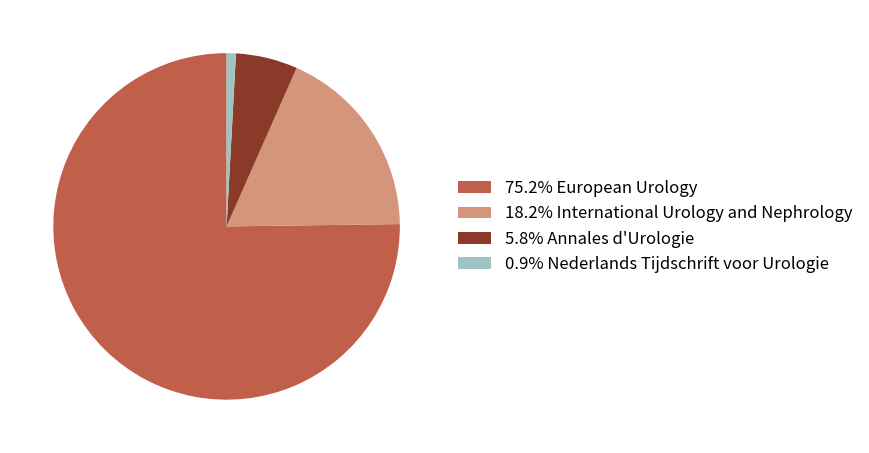

Combined, do 0.9% Nederlands Tijdschrift voor Urologie and 18.2% International Urology and Nephrology account for over 50%?

No